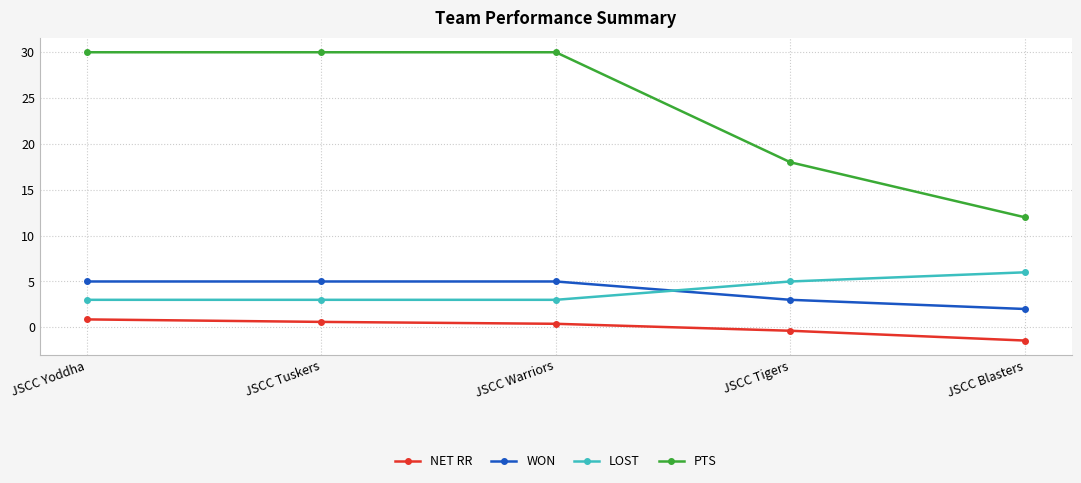

How many values in the NET RR series exceed 0?

3